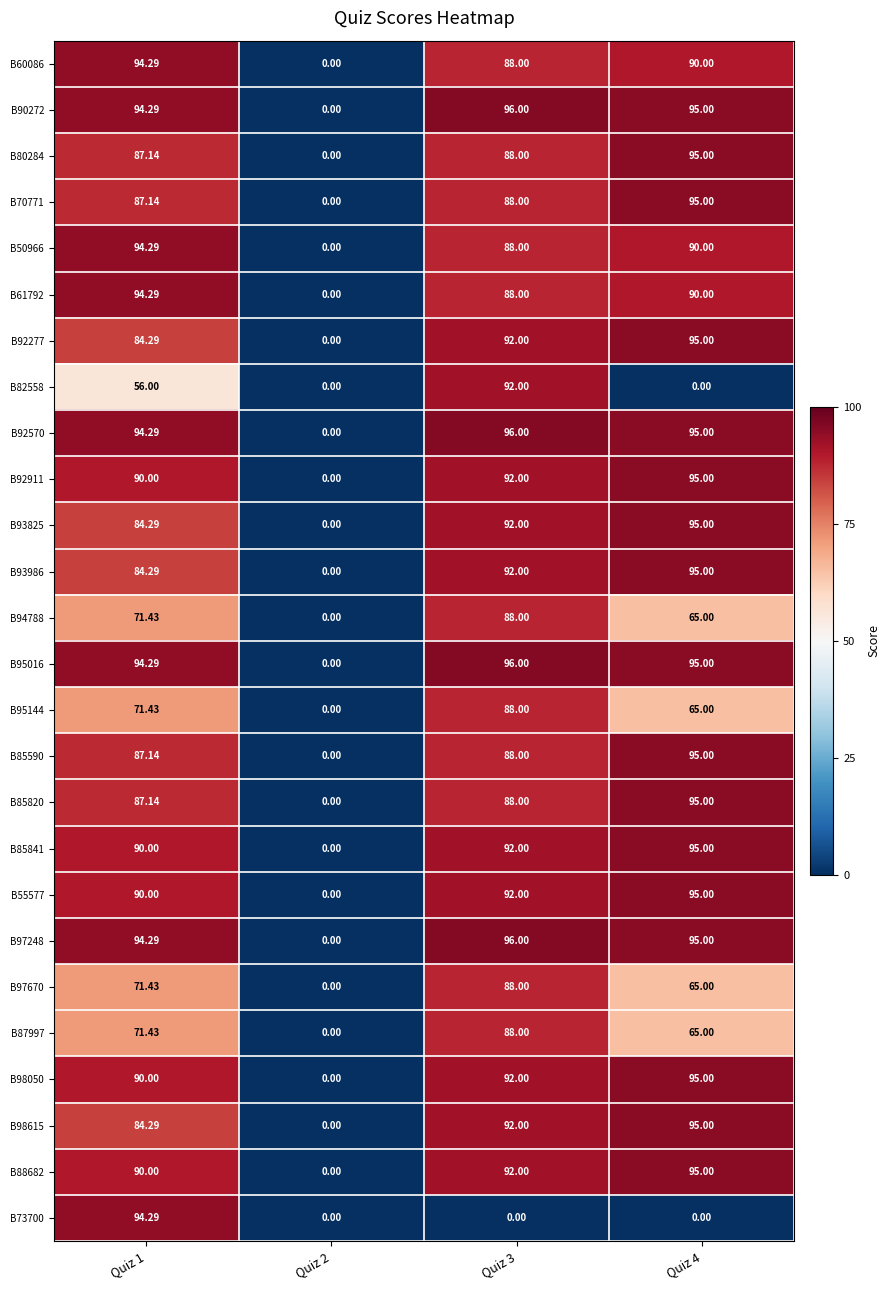

Is the value of B82558 at Quiz 3 greater than the value of B95016 at Quiz 3?

No